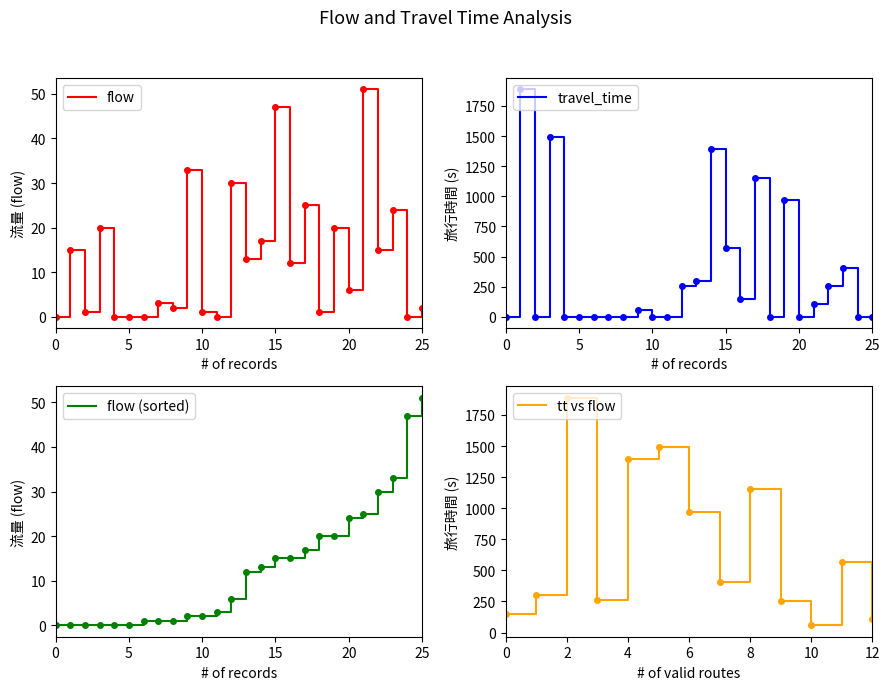

How many data points does each series have?

26